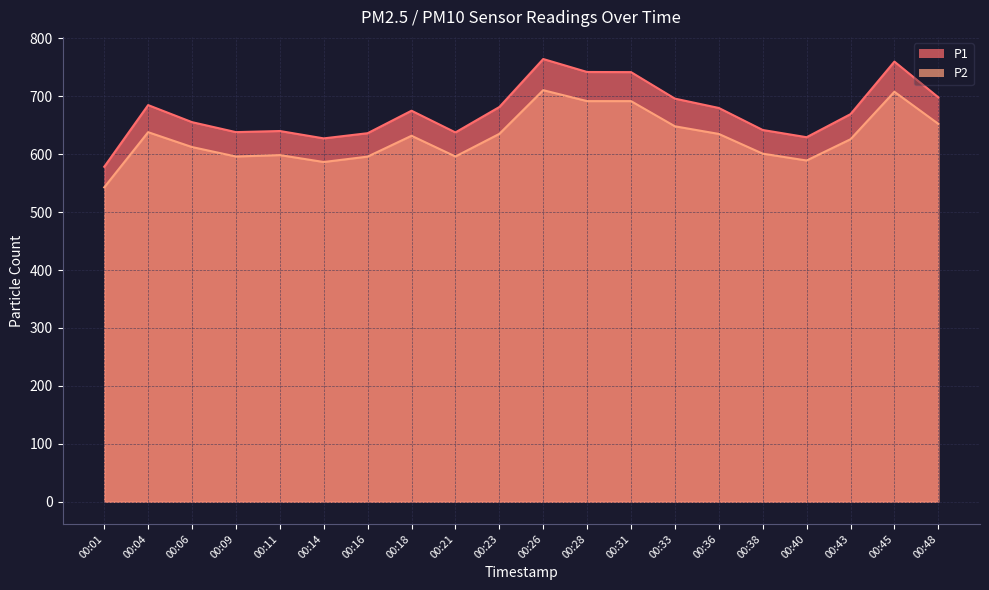

The P1 series shows 355.8 at 00:31. True or false?

False